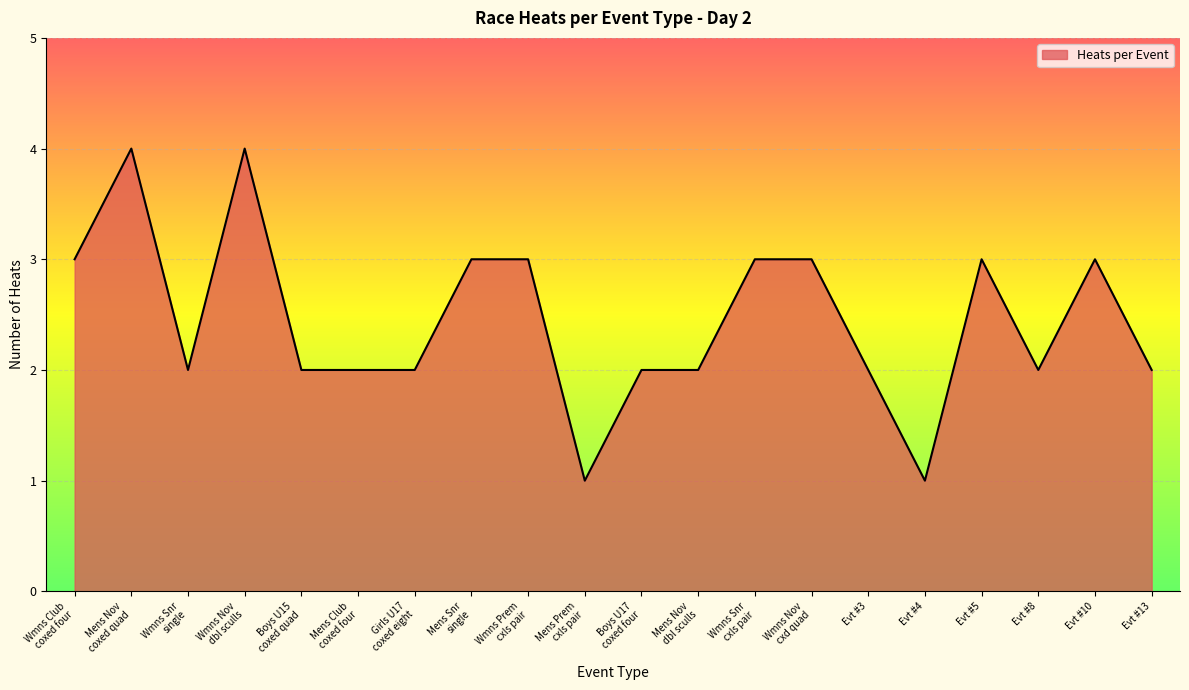

What position from the right is Evt #13?

1